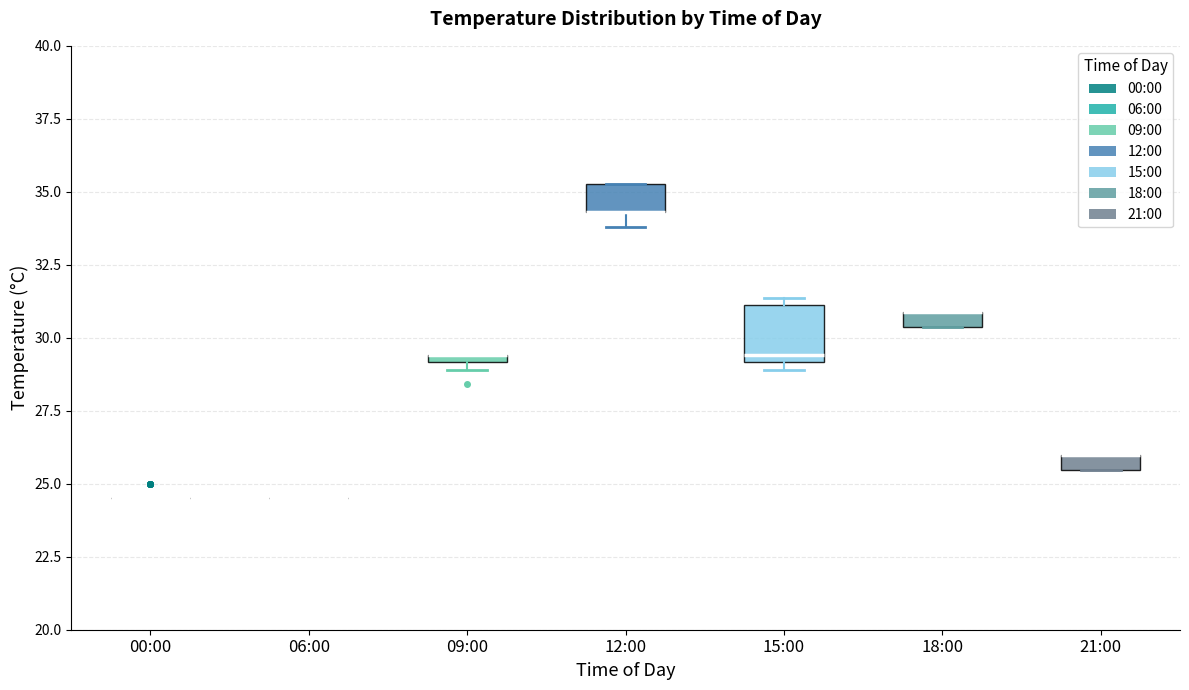

Comparing the boxes themselves (not the whiskers), which one is the tallest?

15:00